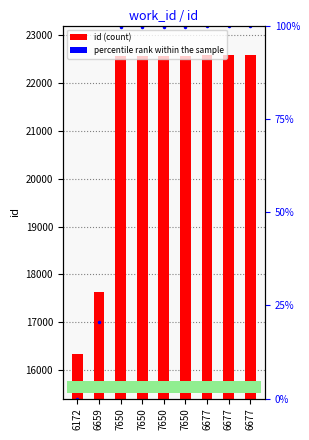

At which label does id reach its minimum?

6172